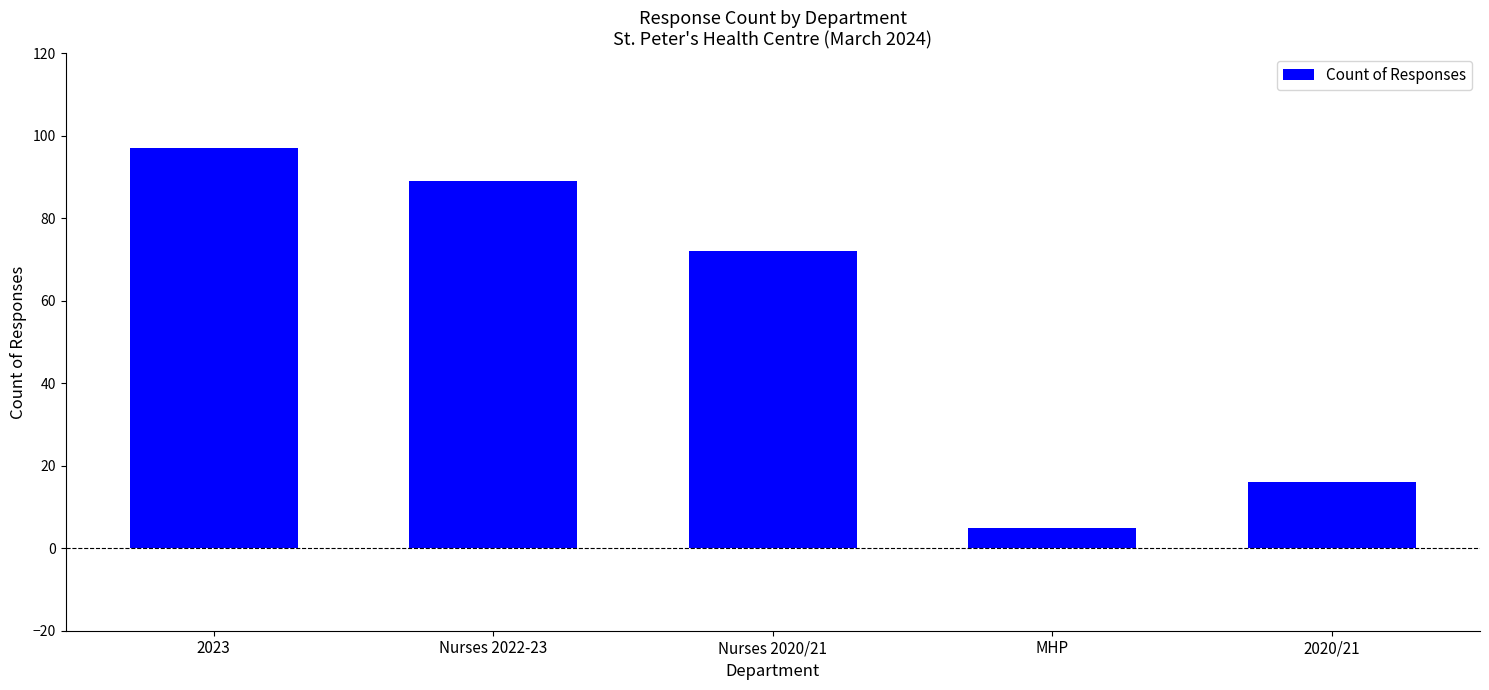

How many values are below 72?

2